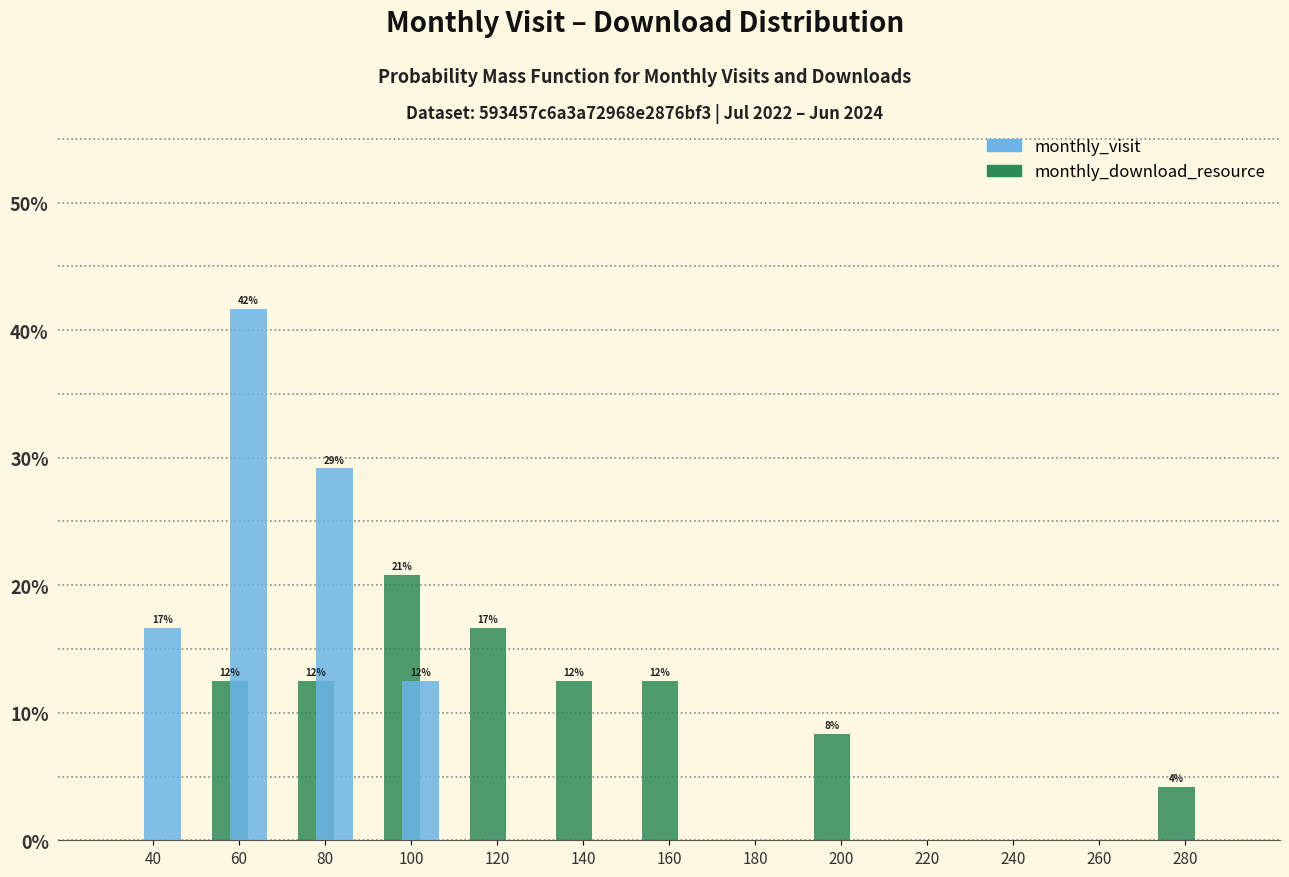

In the monthly_download_resource series, which range on the x-axis has the tallest bar?

90 to 110